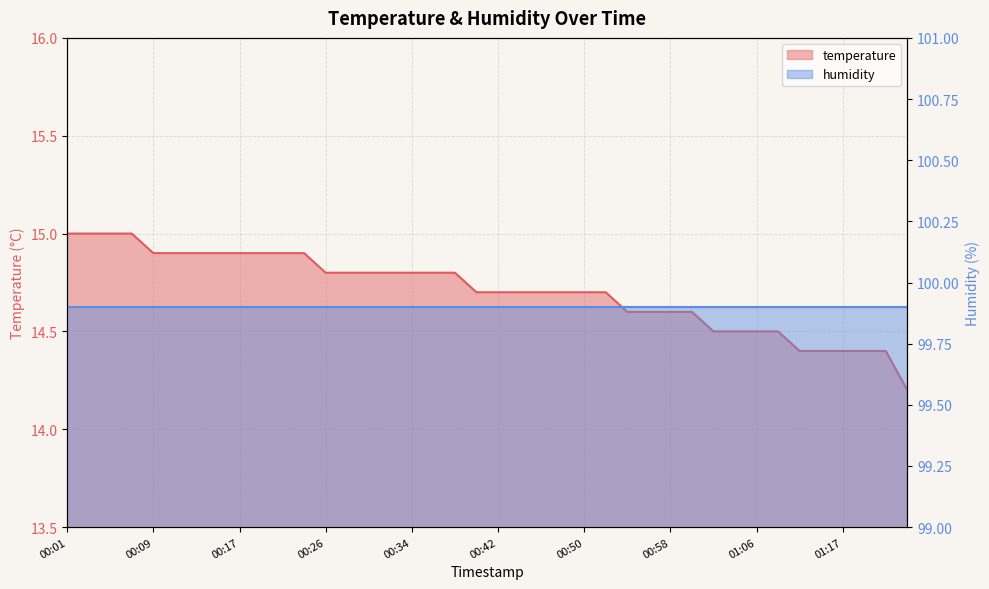

What is the maximum value shown in the chart?

15.0